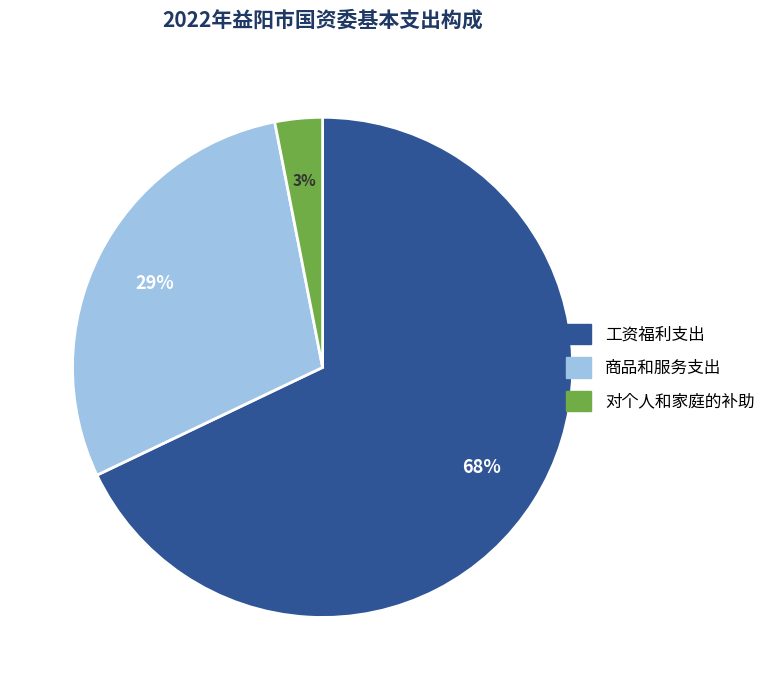

To the nearest percent, what portion does 商品和服务支出 represent?

29%